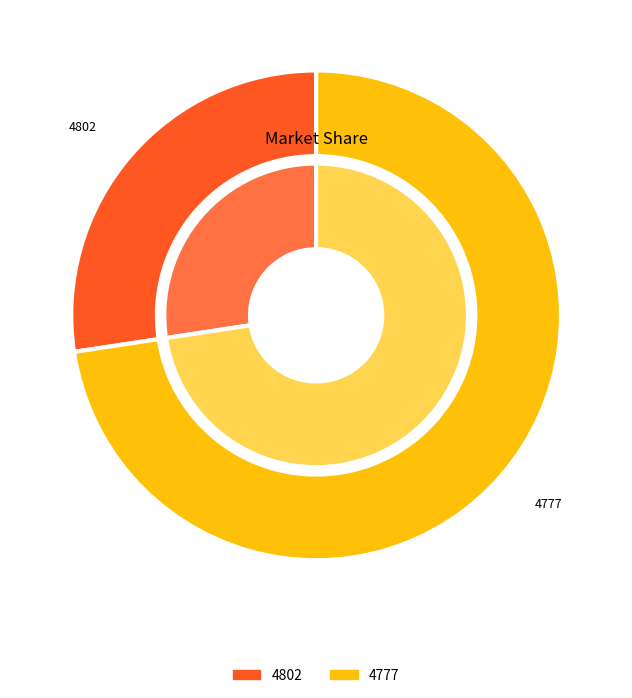

What percentage is the 4802 slice, to the nearest percent?

27%